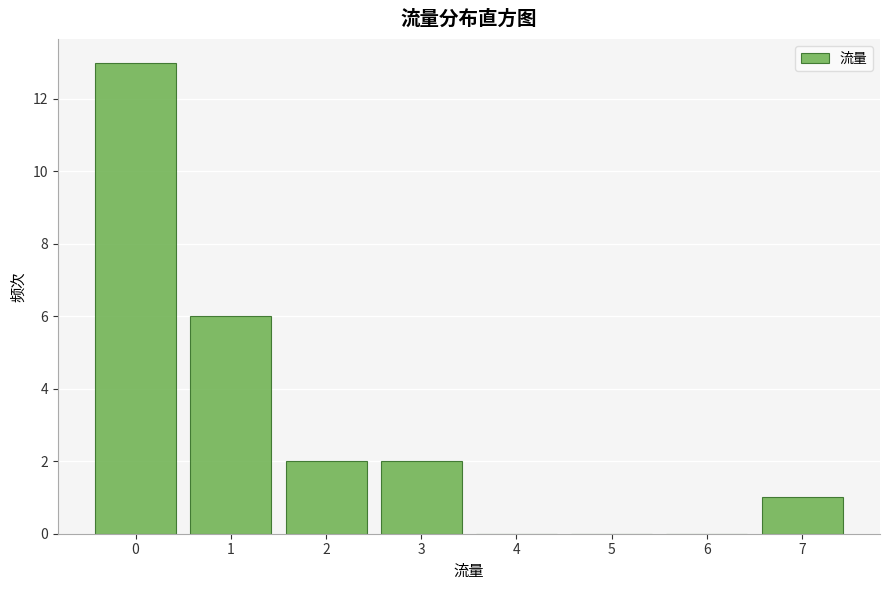

Reading left to right, list every bar in this chart as the range it spans on the x-axis followed by its height. The values are not printed on the chart, so give them approximately, as read against the axis.

-0.5 to 0.5: 13
0.5 to 1.5: 6
1.5 to 2.5: 2
2.5 to 3.5: 2
3.5 to 4.5: 0
4.5 to 5.5: 0
5.5 to 6.5: 0
6.5 to 7.5: 1